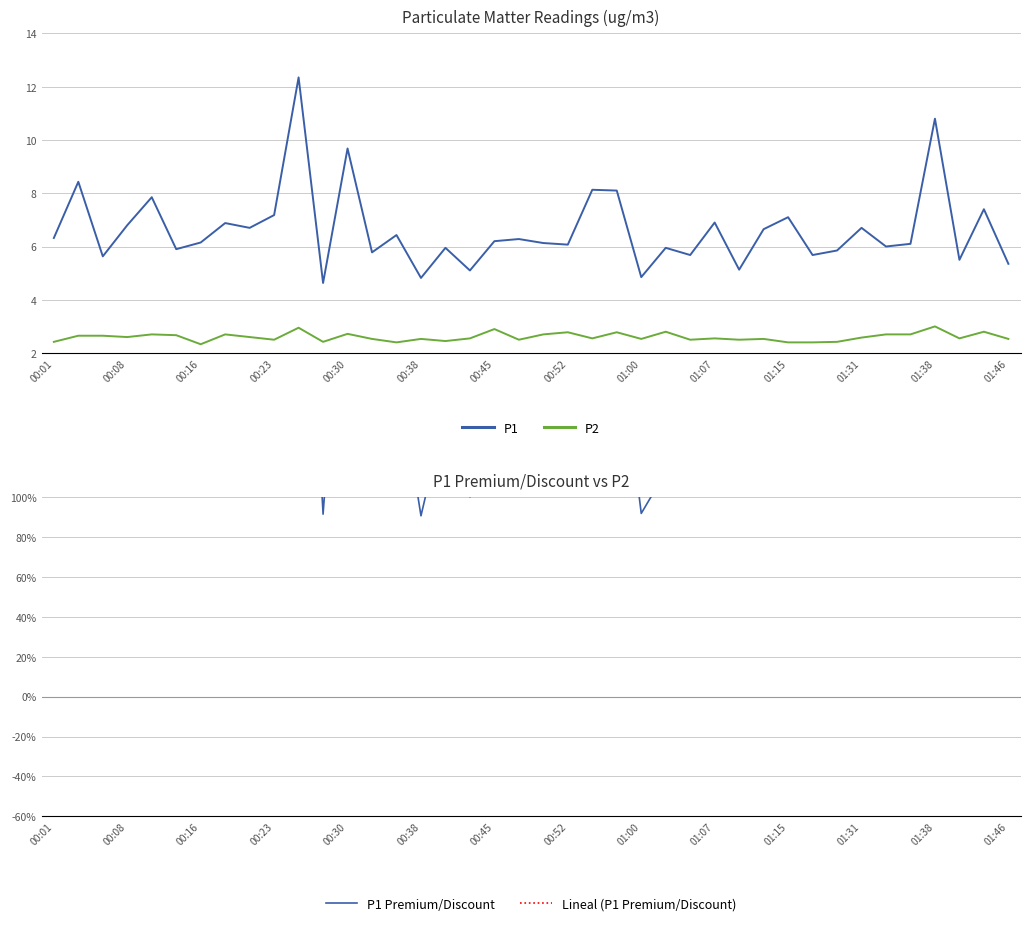

True or false: P1 has a value of 1.5 at 01:15.

False